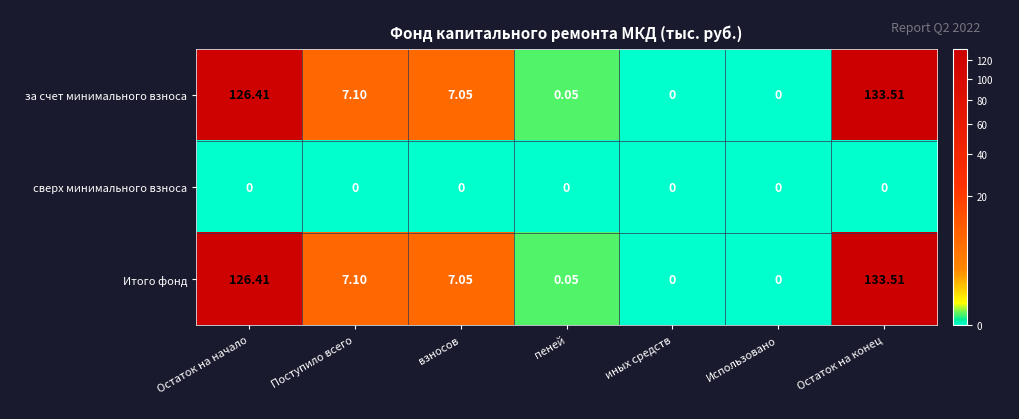

Where does the за счет минимального взноса series first go above 7?

Остаток на начало